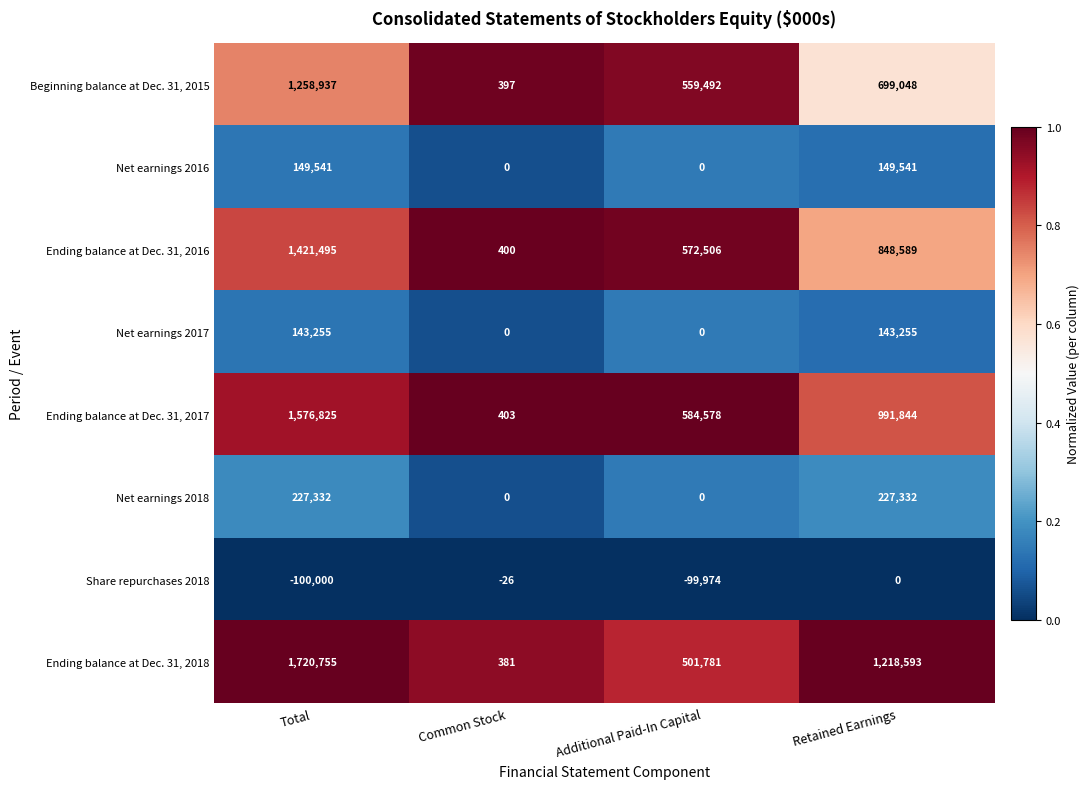

How many Net earnings 2016 values are between 0 and 149541?

4